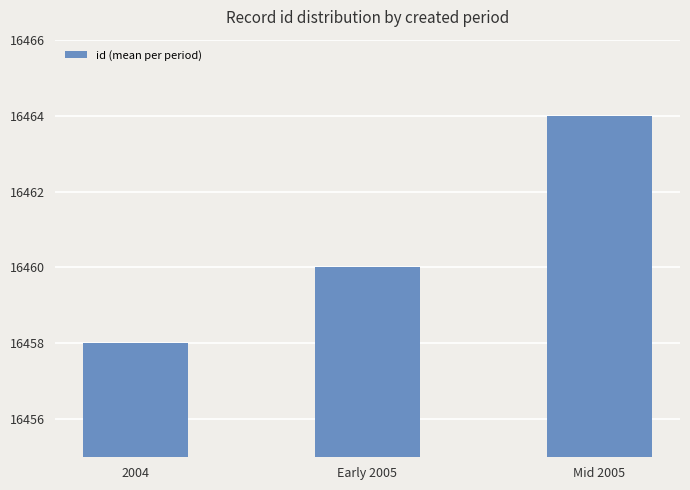

Which has a higher value, Mid 2005 or 2004?

Mid 2005